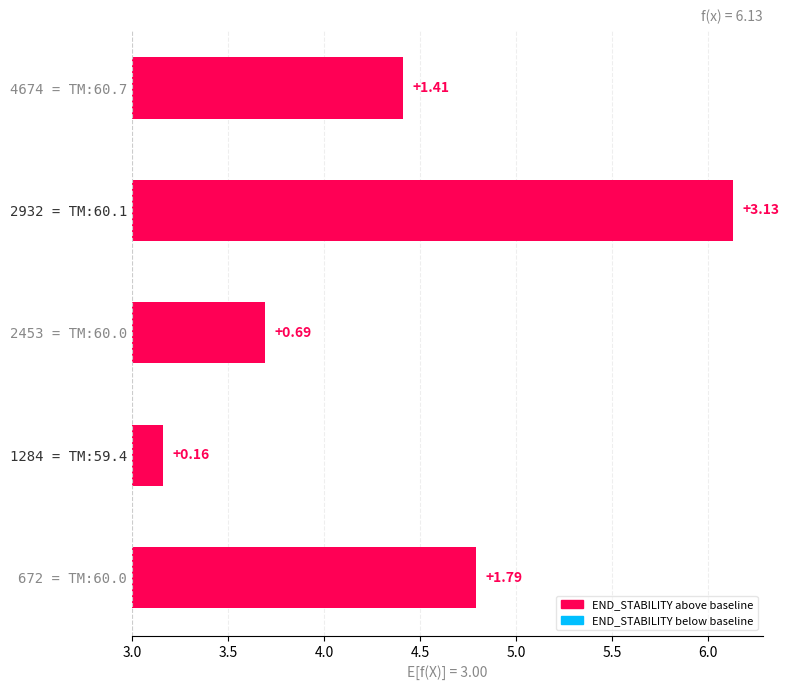

What is the ratio of the value at 2453 = TM:60.0 to the value at 2932 = TM:60.1?

0.2